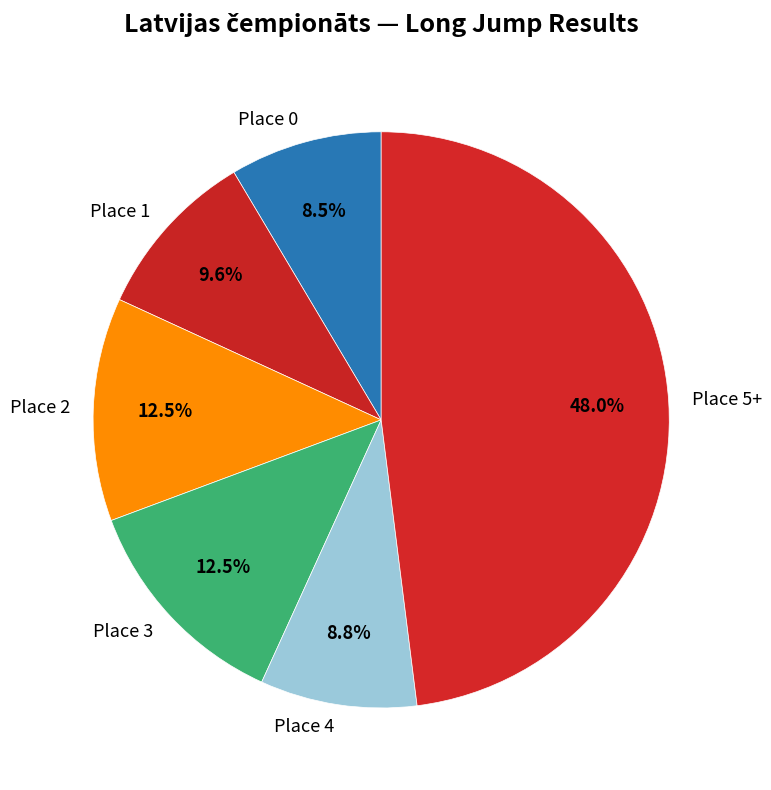

What is the largest slice in the pie chart?

Place 5+